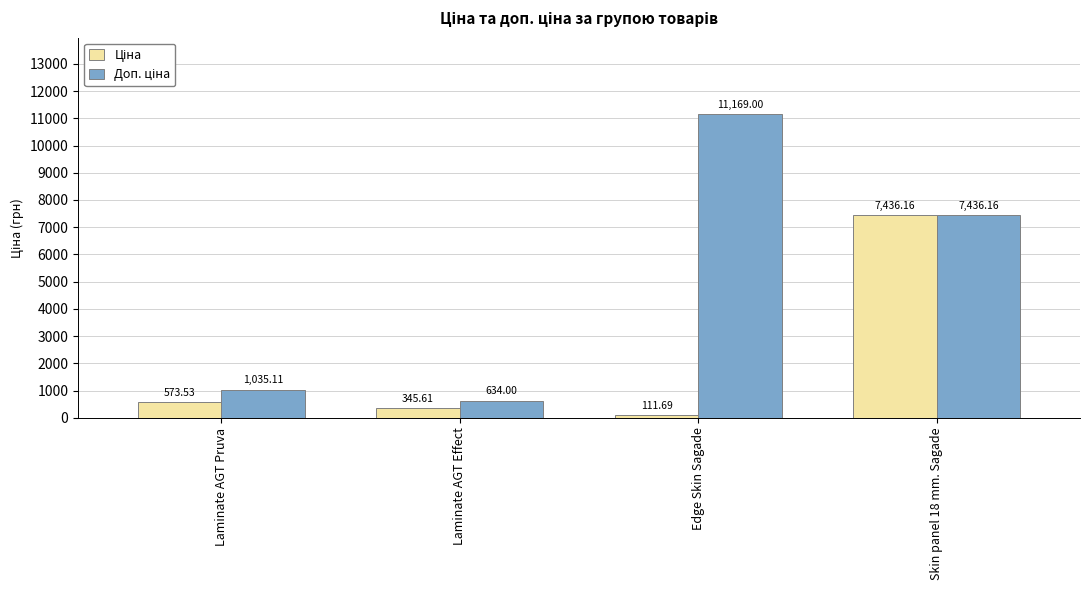

What is the maximum value shown in the chart?

11169.0